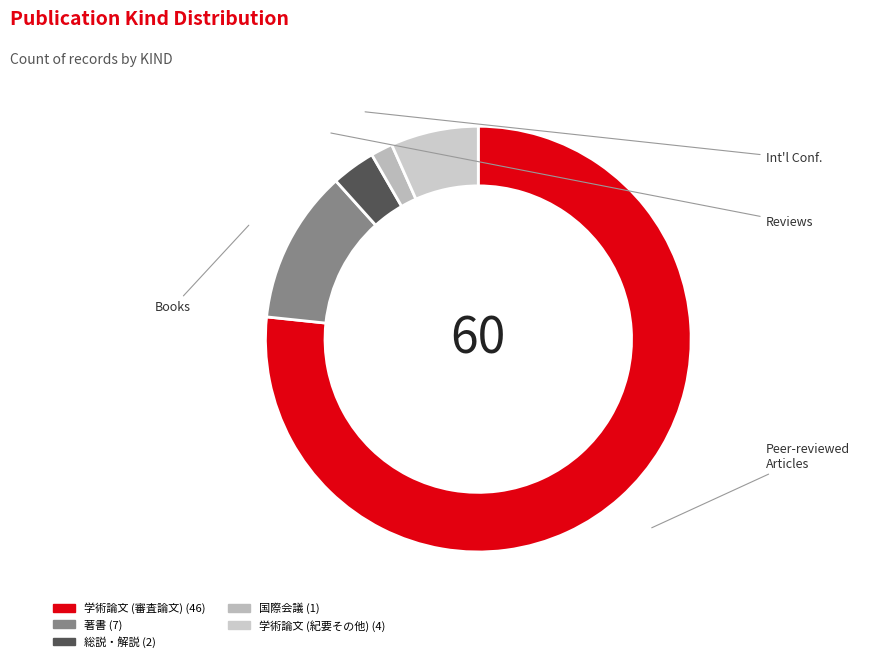

To the nearest percent, what is the difference between the largest and smallest slice percentages?

75%